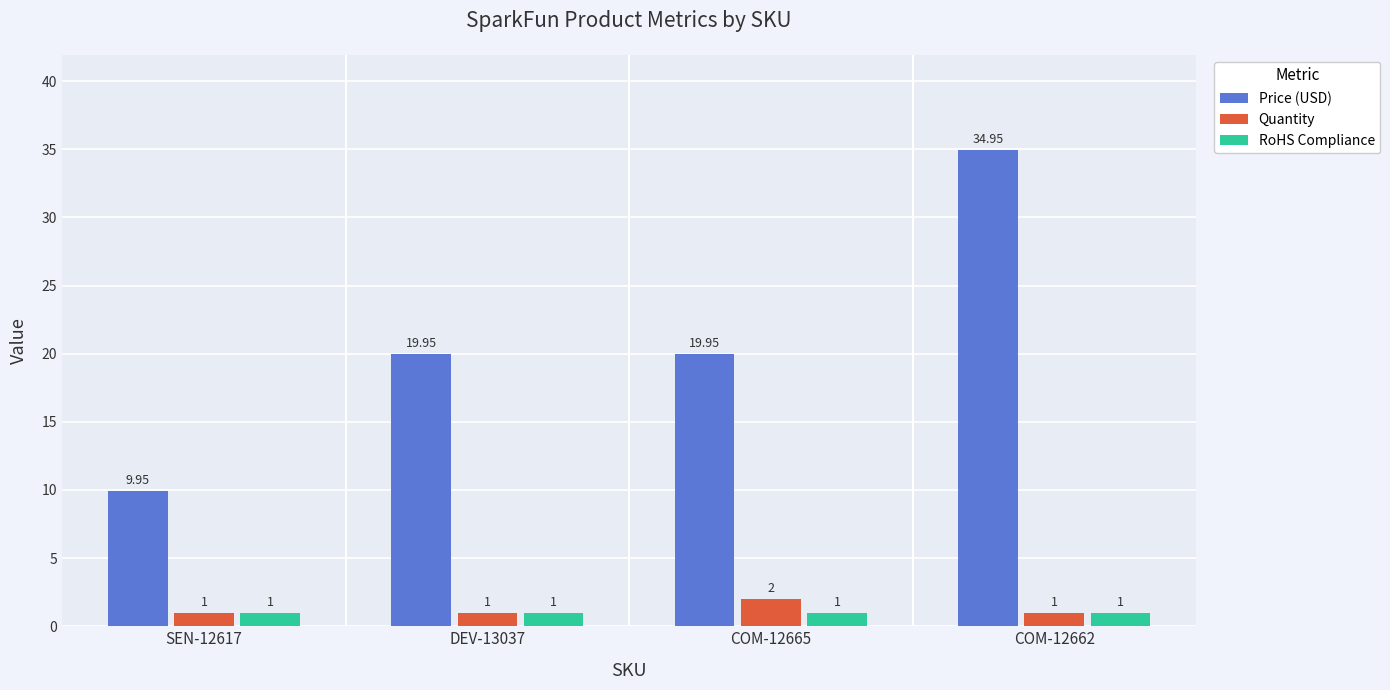

How many bars are there in each group?

3